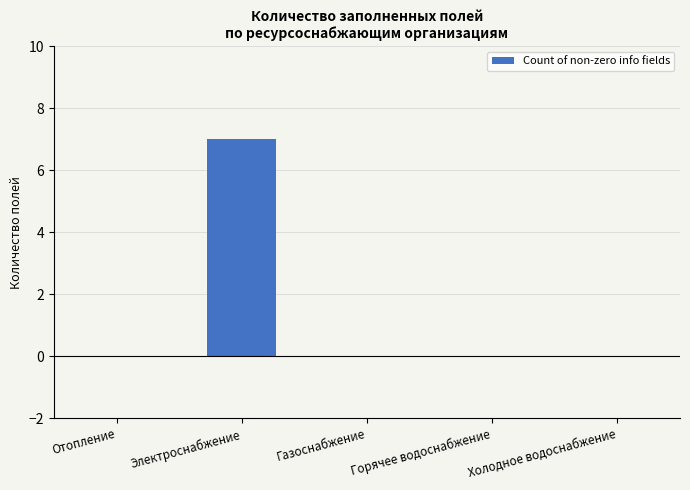

At which category does the chart reach its peak across all series?

Электроснабжение